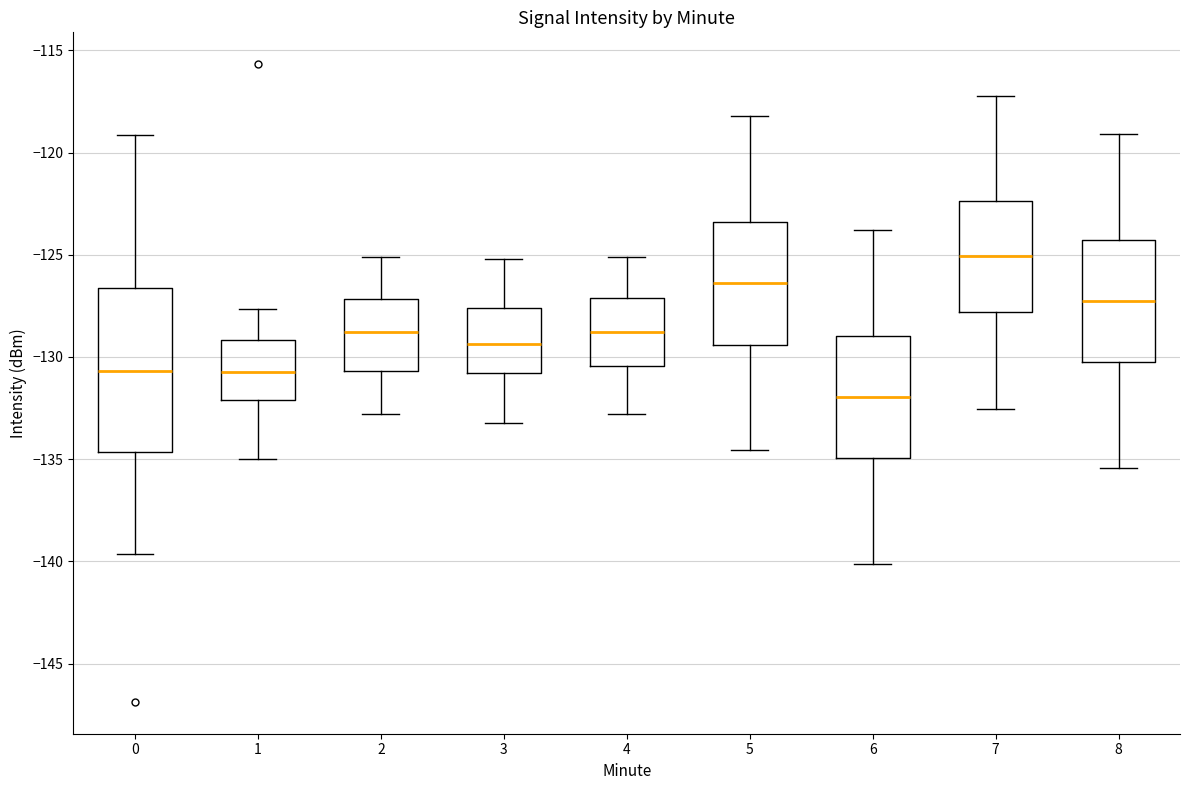

Where does the lower whisker of the box at x = 4 end on the y-axis? The values are not printed on the chart, so give them approximately, as read against the axis.

-133.0